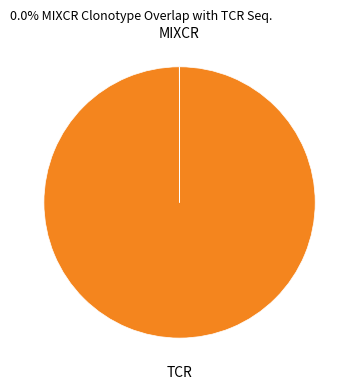

What is the majority slice?

TCR